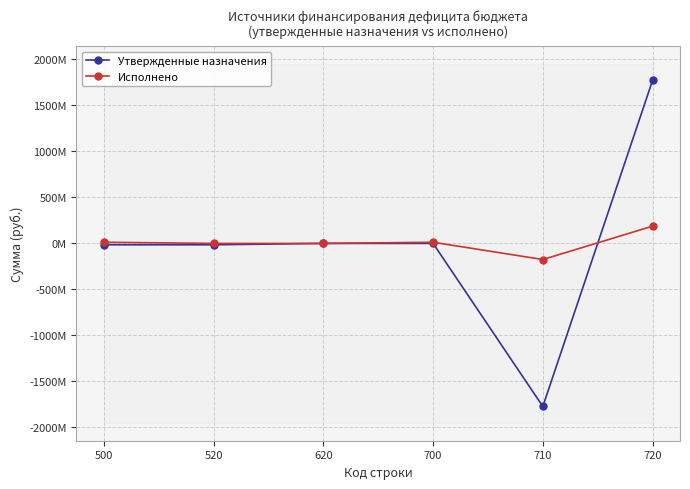

Which series changed the most between 520 and 720?

Утвержденные назначения